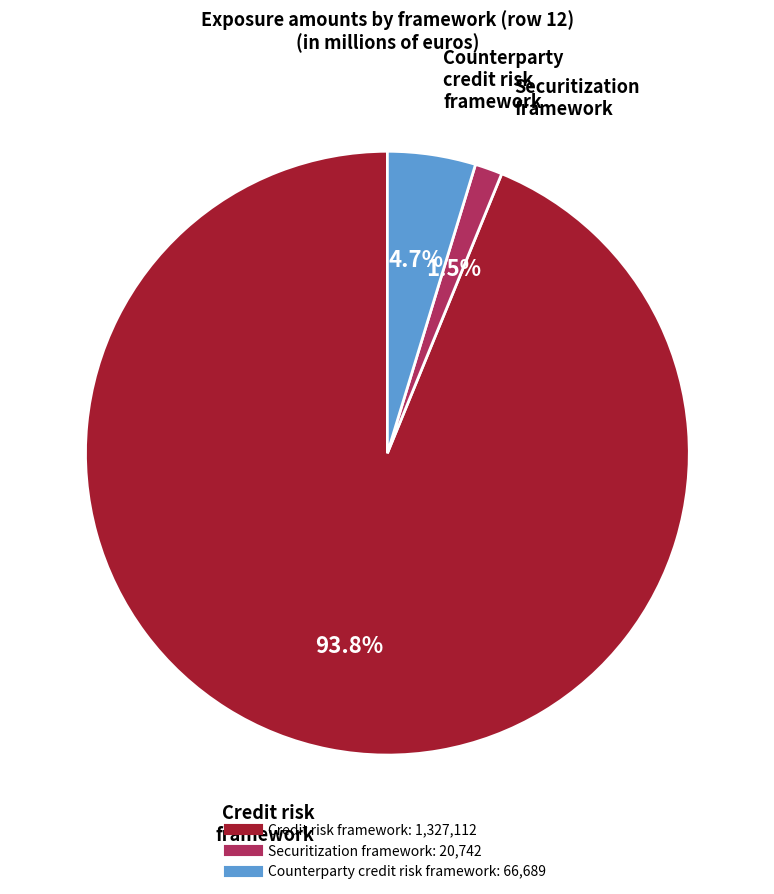

Is there a majority slice in this chart?

Yes